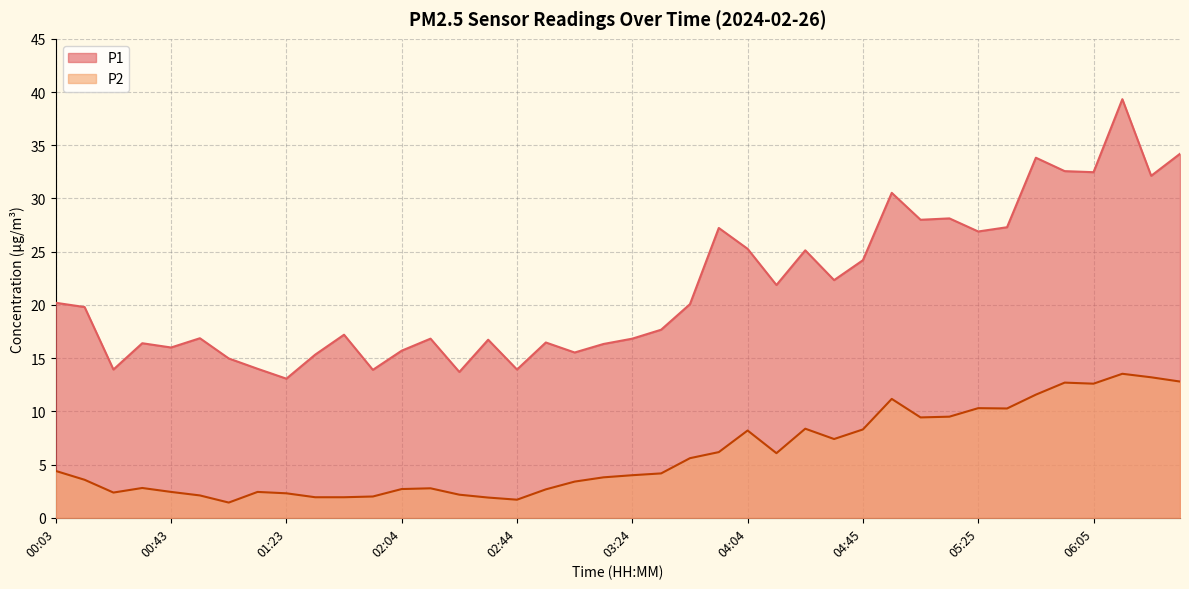

How many data points in P1 are above 19?

20